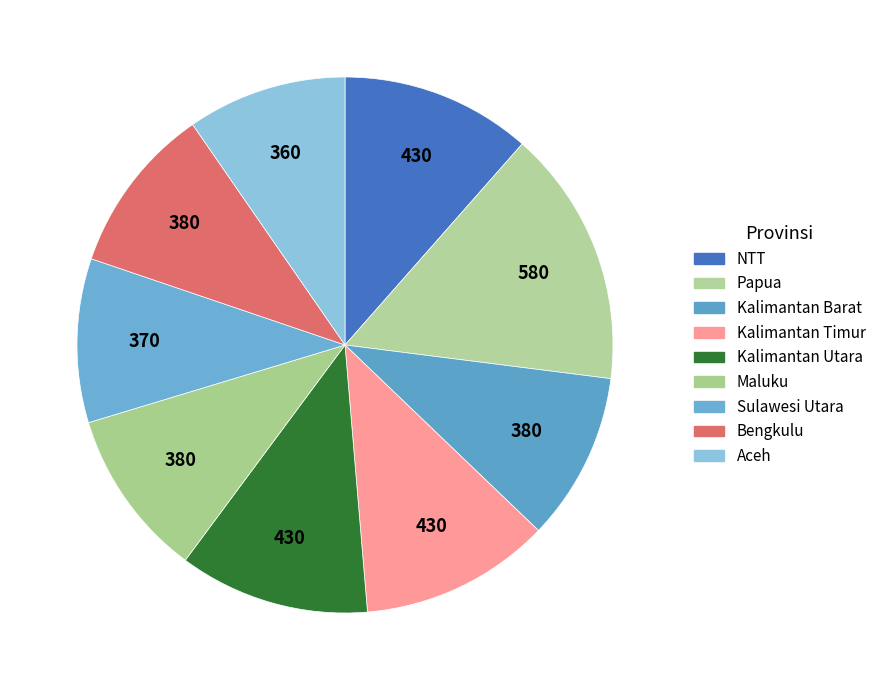

Combined, what portion of the pie is Maluku and Kalimantan Barat?

20.3%